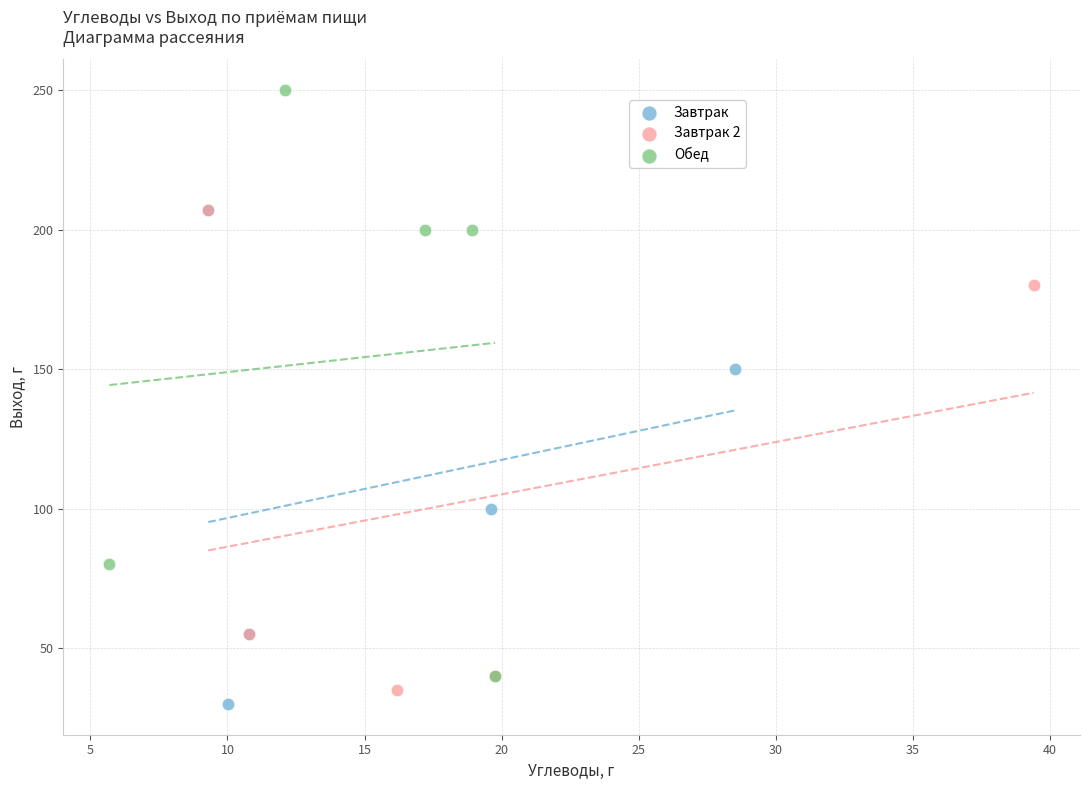

Which series has the widest spread of Y values?

Обед